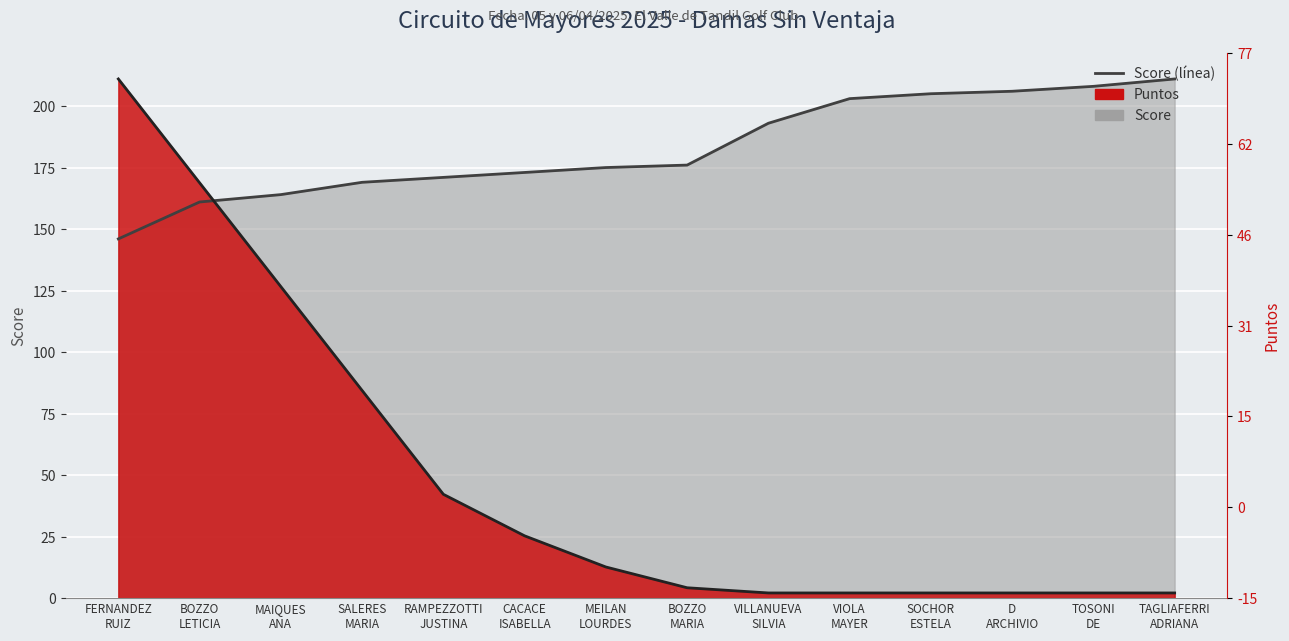

What is the spread (max minus min) of values at BOZZO MARIA?

171.8